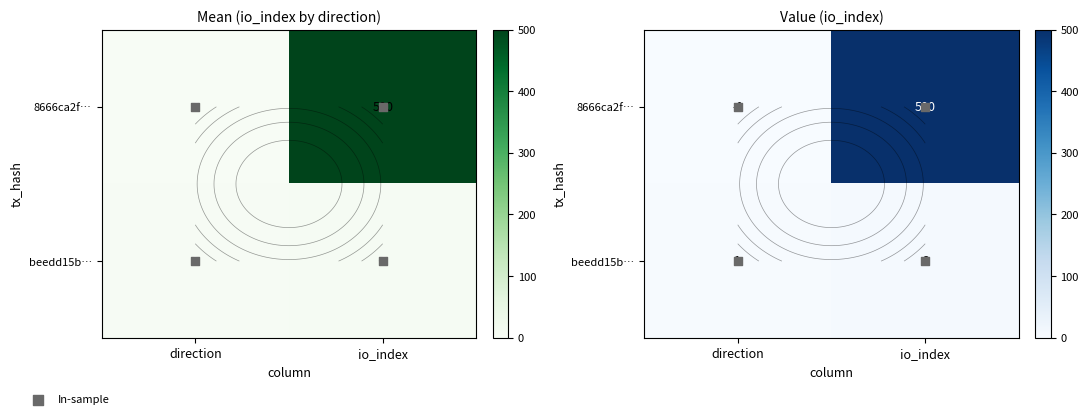

What is the highest value of the 8666ca2fd965989158ad94638e1de67c25f2f3c series?

500